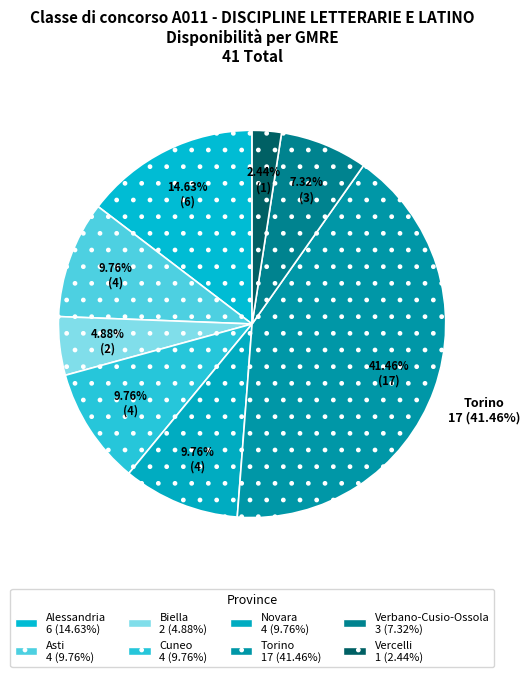

Count the number of slices in the pie.

8